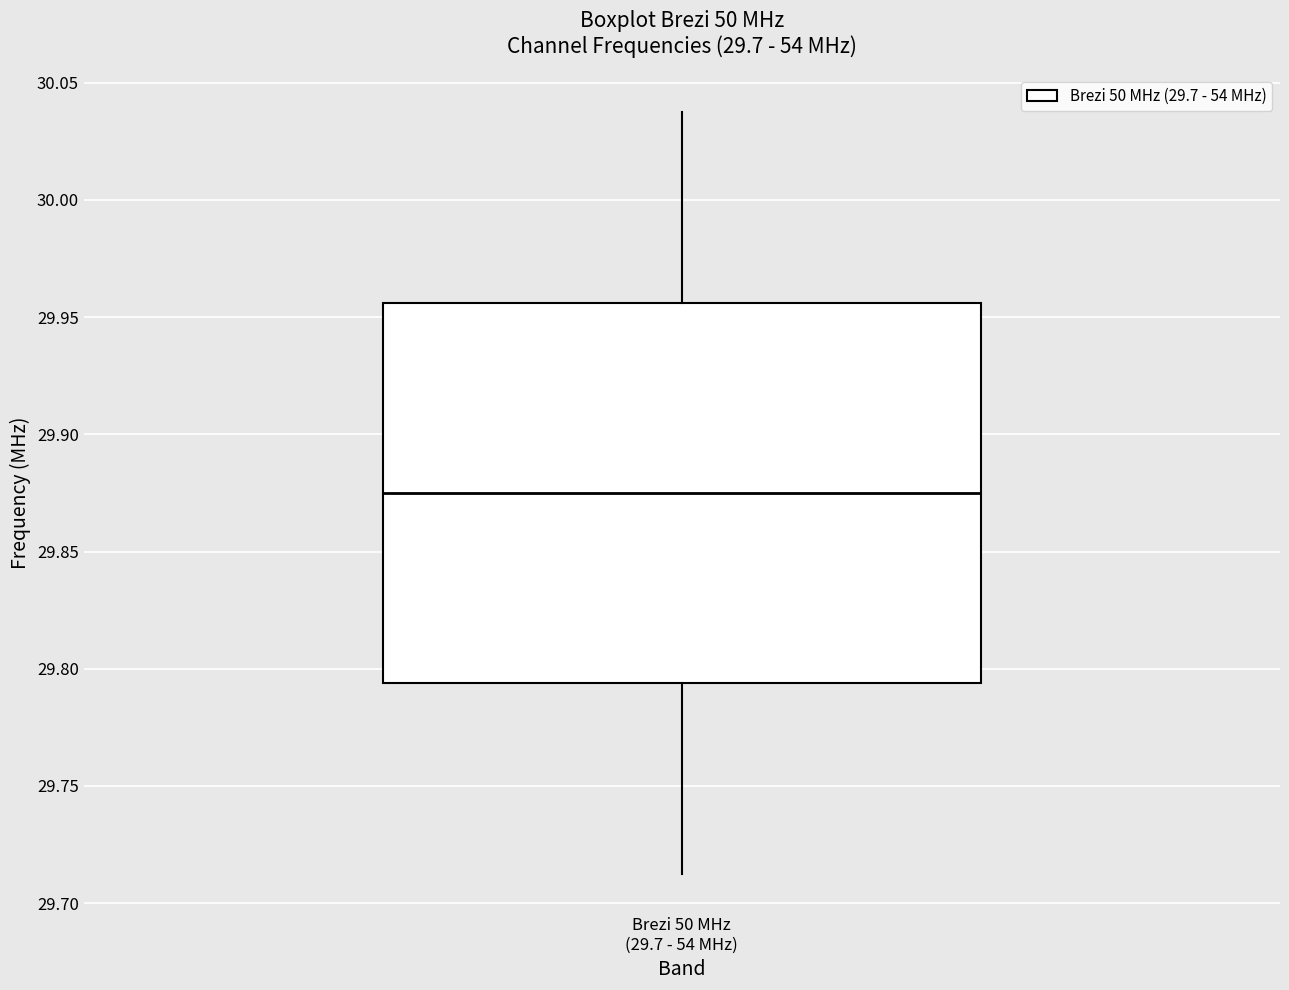

Where is the upper edge of the box for Brezi 50 MHz (29.7 - 54 MHz) on the y-axis? The values are not printed on the chart, so give them approximately, as read against the axis.

29.955